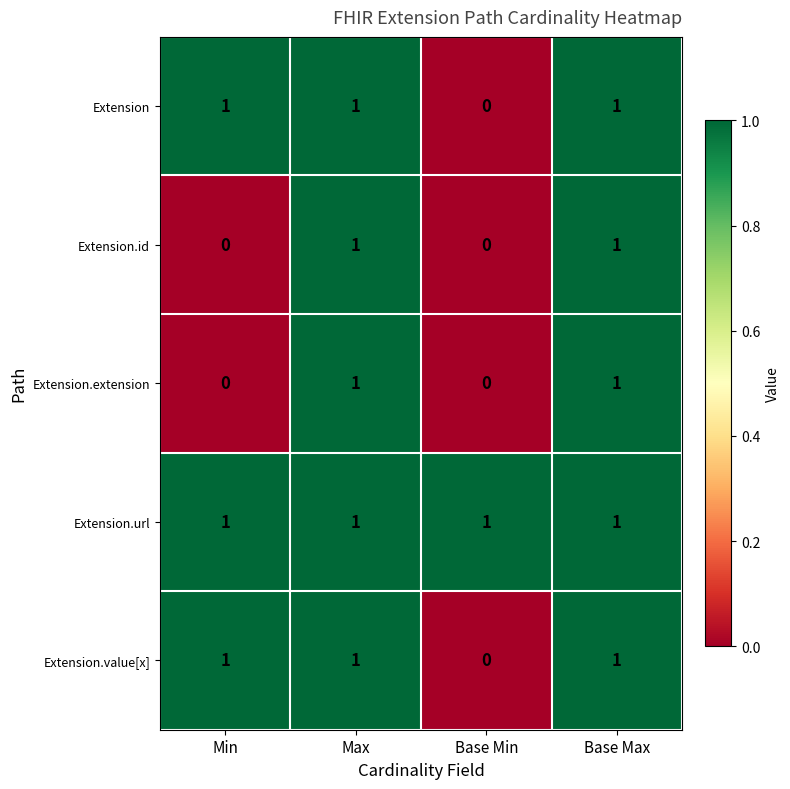

Which category has the lowest value in the Extension.value[x] series?

Base Min